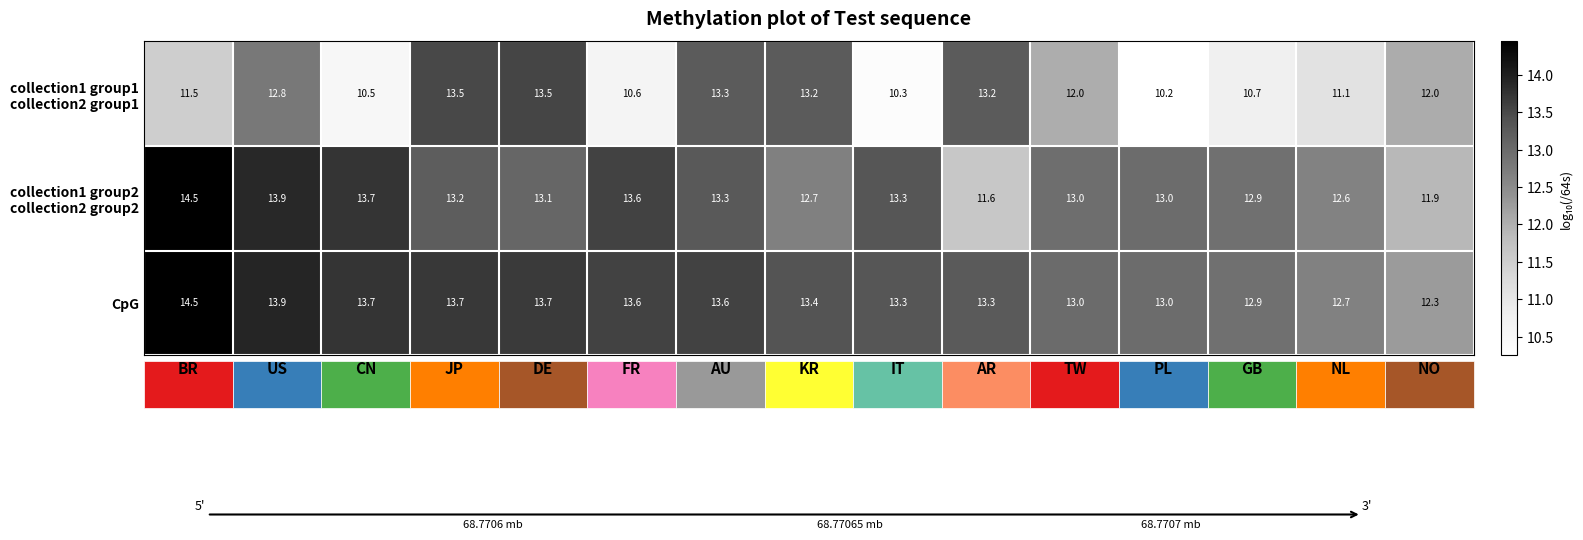

What is the total value across all series at NO?

36.2